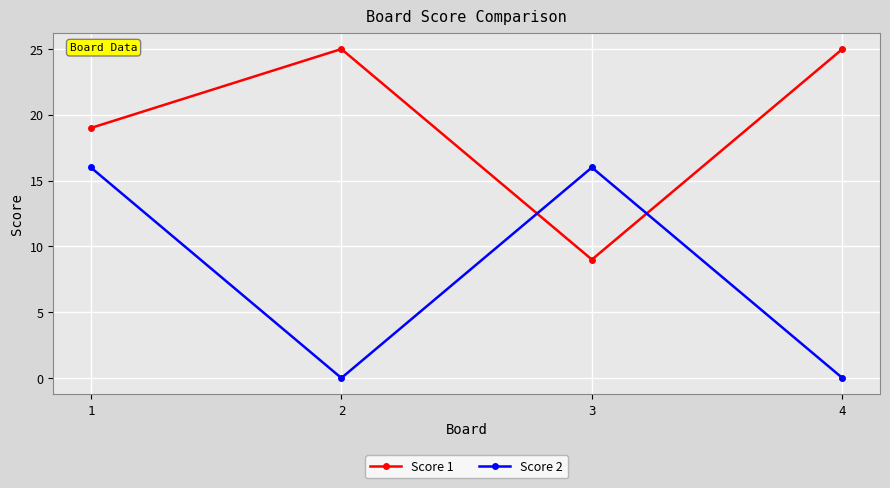

At how many categories does at least one series exceed 0?

4